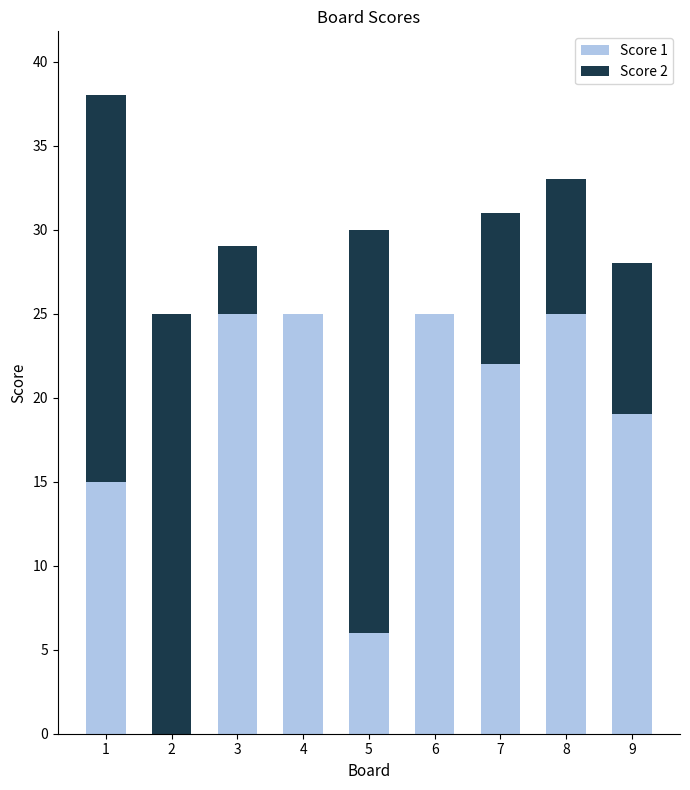

Is it true that Score 1 equals 4 at 1?

False